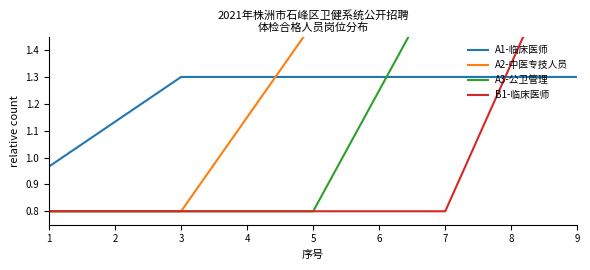

At how many categories does at least one series exceed 0?

9